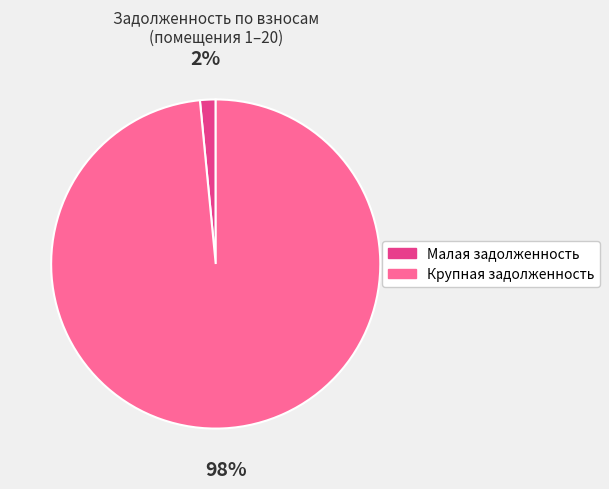

Count the number of slices in the pie.

2